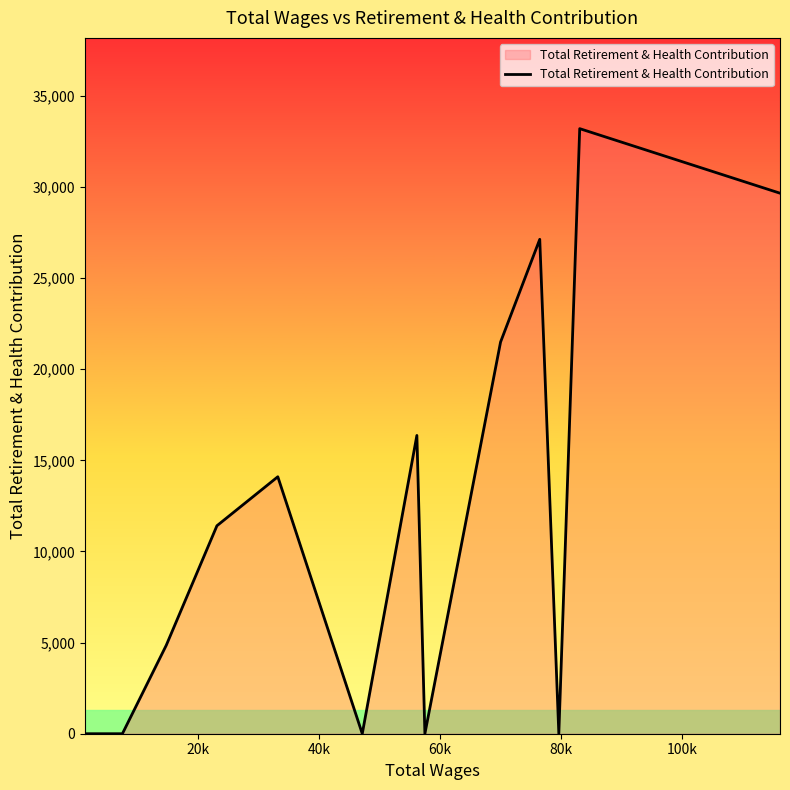

True or false: the data has more than 1 interior local peaks.

True